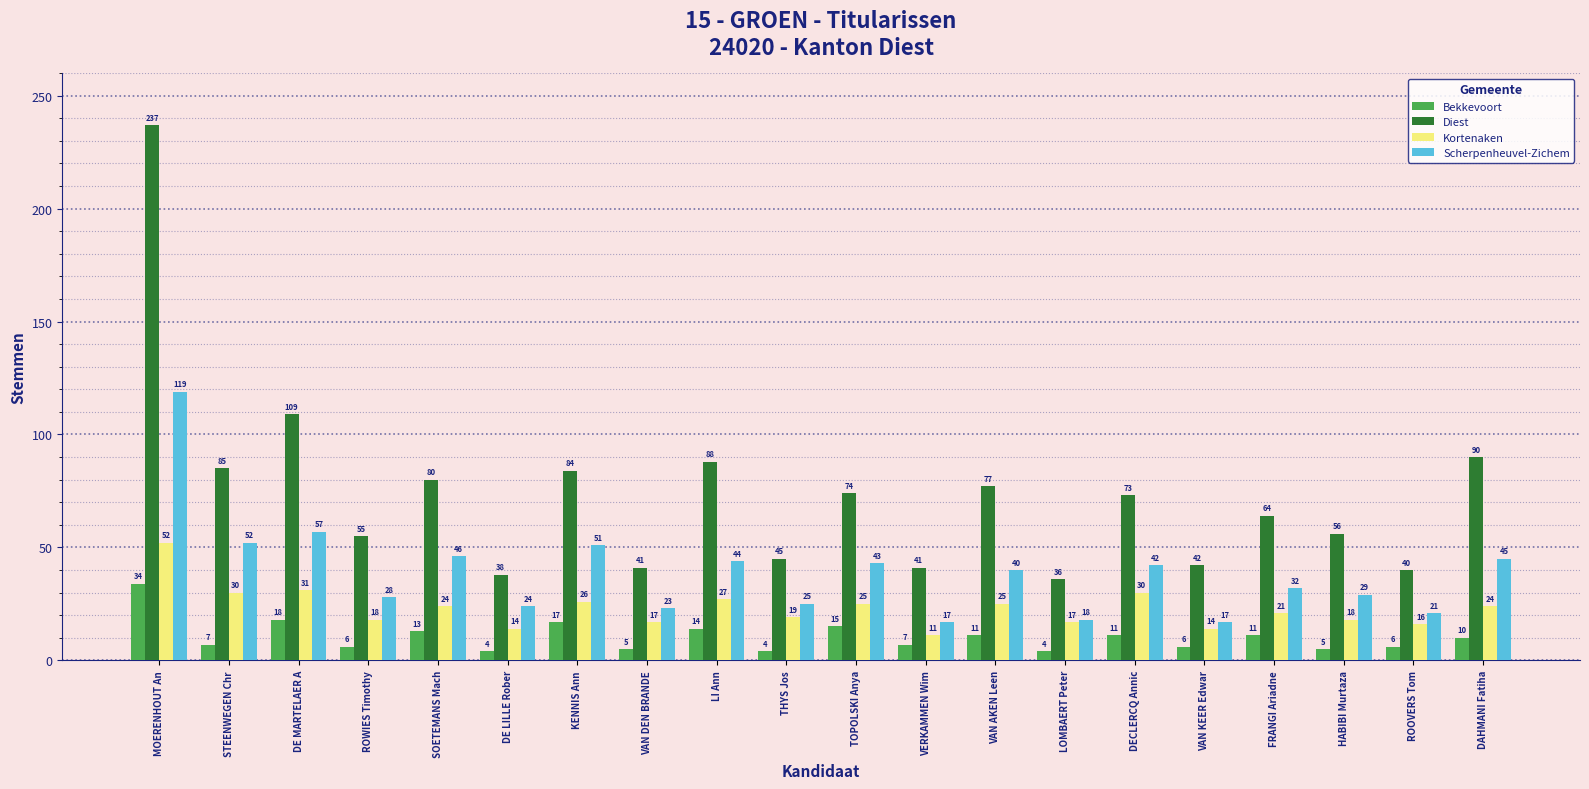

Which series has the largest total across all categories?

Diest